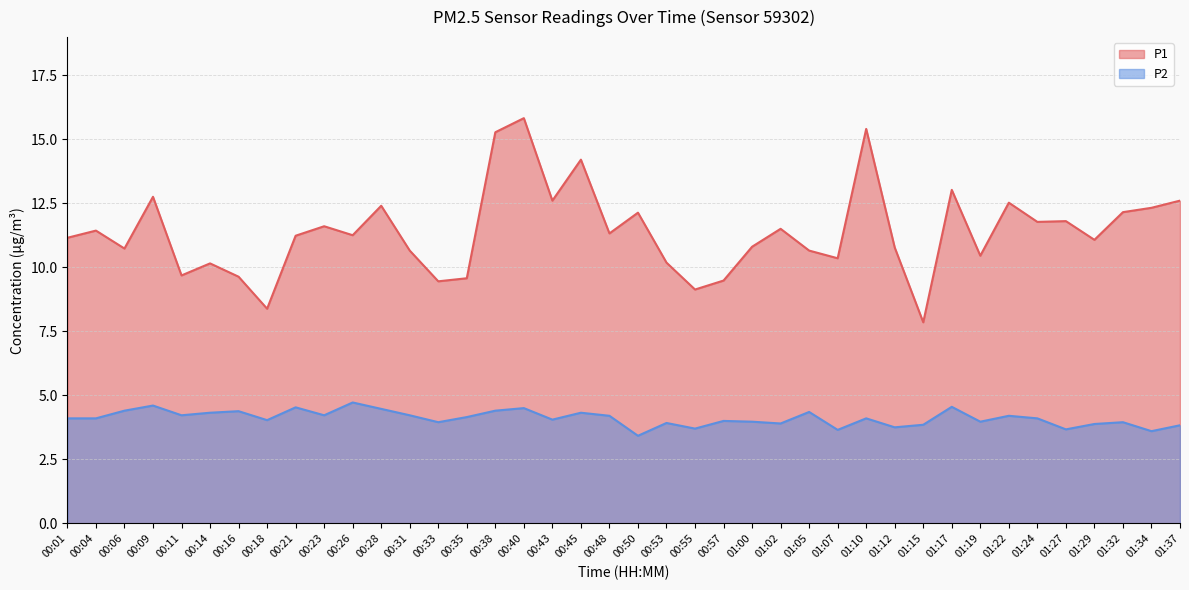

Which series has the largest total across all categories?

P1